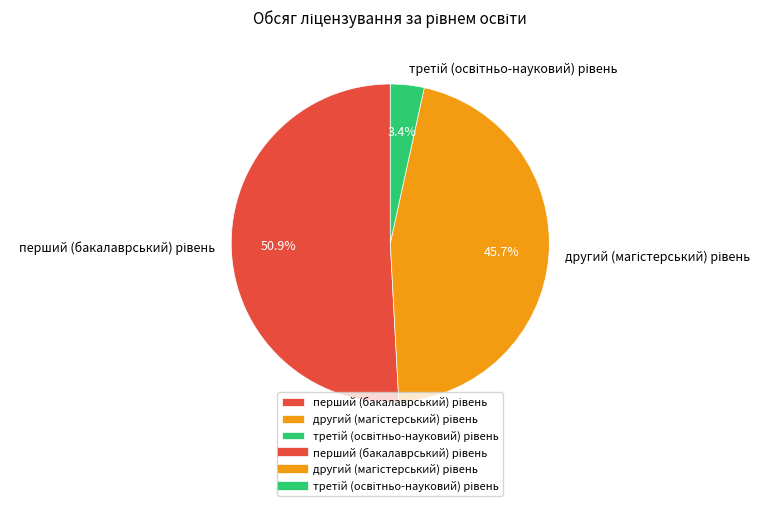

Does any single category account for the majority?

Yes